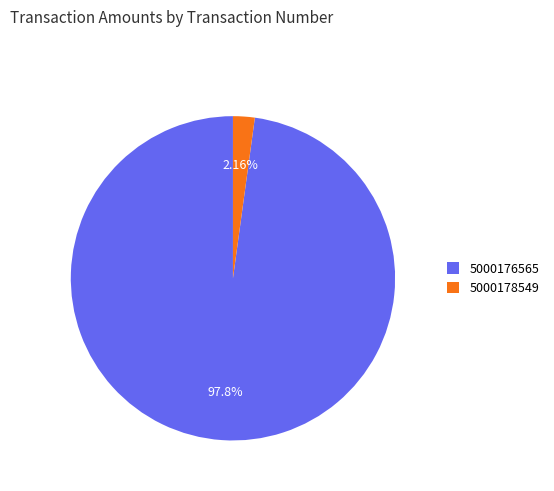

What percentage is the 5000176565 slice, to the nearest percent?

98%